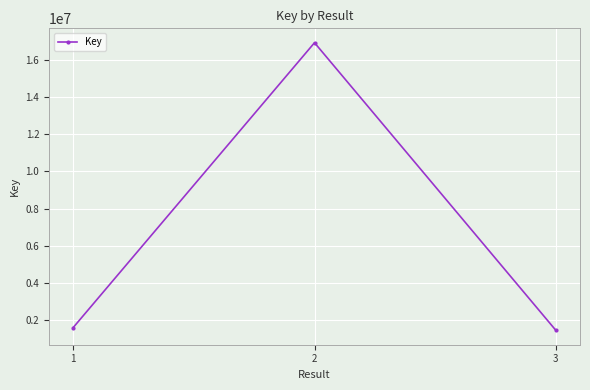

Rank the categories by value from highest to lowest.

2, 1, 3